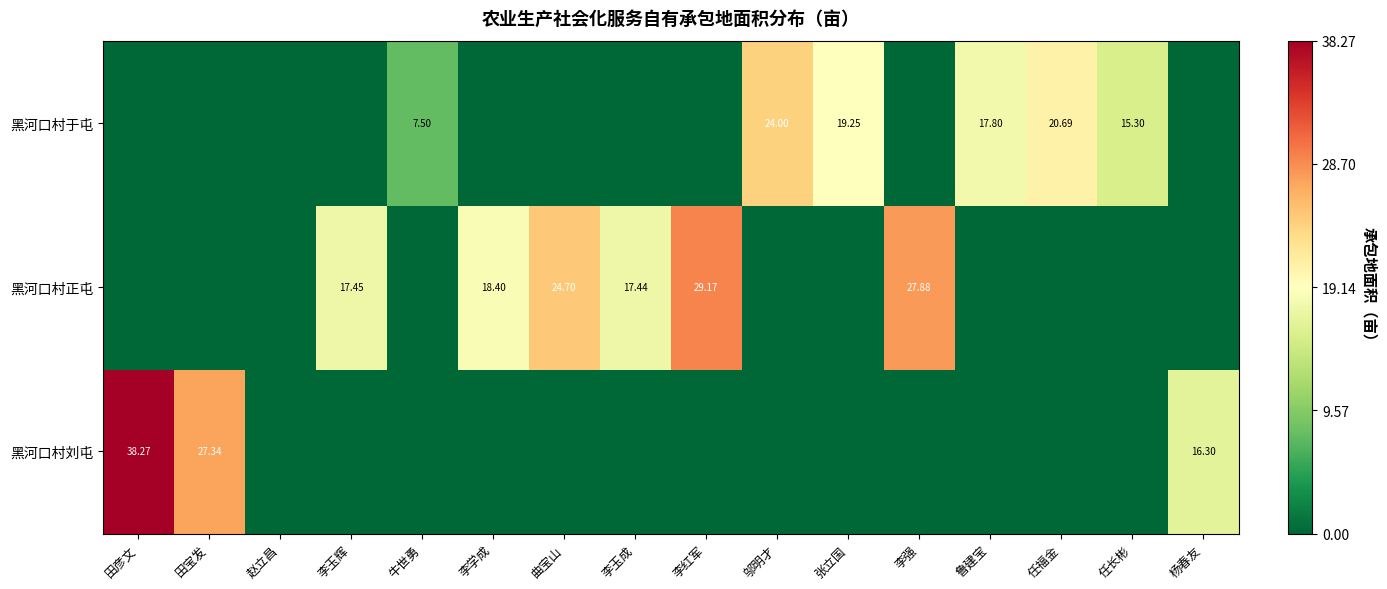

Which label corresponds to the smallest value in the chart?

赵立昌